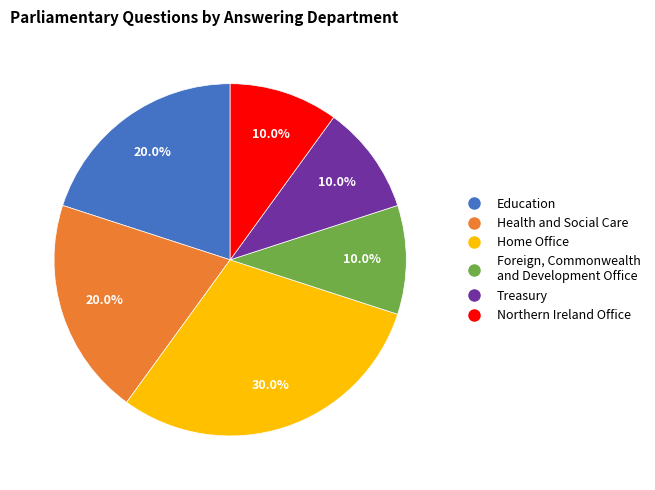

Count the number of slices in the pie.

6